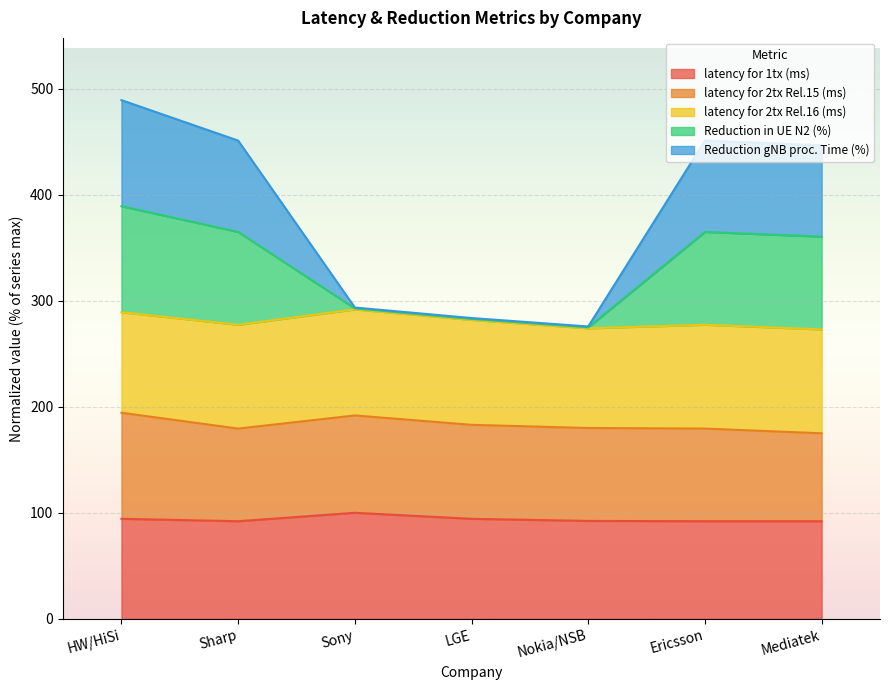

True or false: latency for 1tx (ms) and Reduction in UE N2 (%) cross at least once.

False